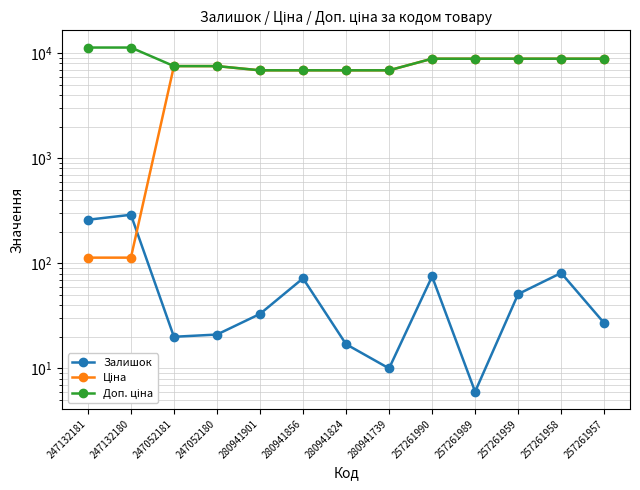

True or false: Ціна and Доп. ціна cross at least once.

False